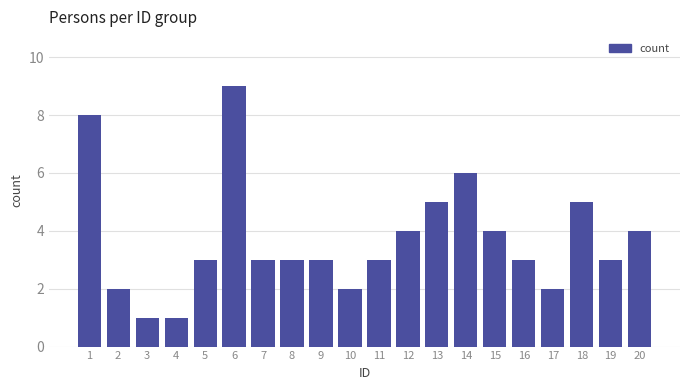

Reading left to right, list all the values displayed in this chart.

1=8	2=2	3=1	4=1	5=3	6=9	7=3	8=3	9=3	10=2	11=3	12=4	13=5	14=6	15=4	16=3	17=2	18=5	19=3	20=4